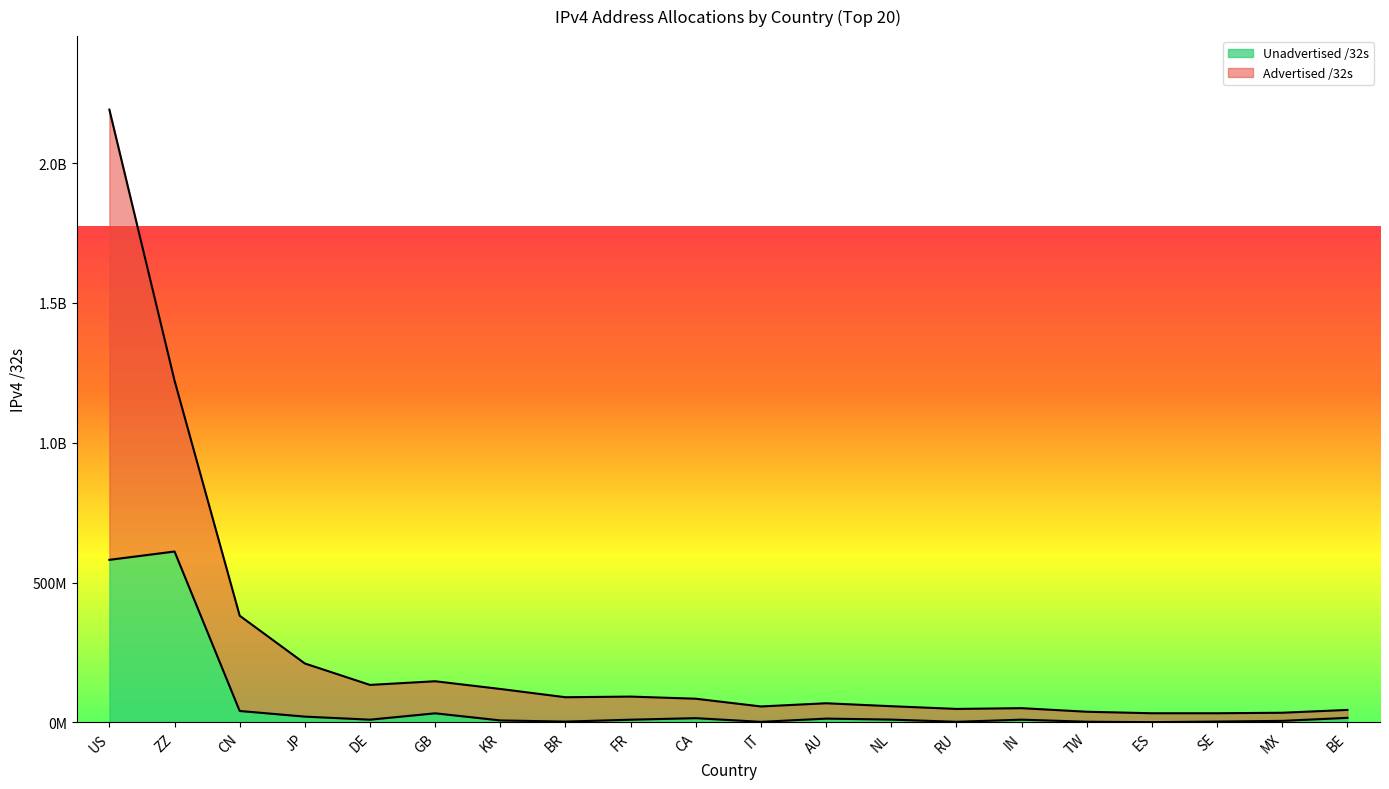

At which category does Unadvertised /32s reach its first local valley?

DE